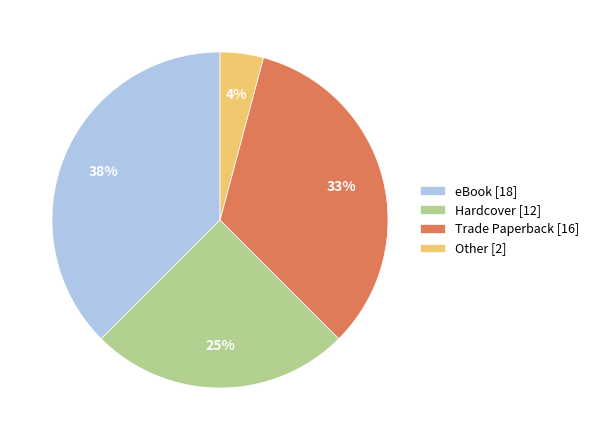

Which has a higher value, eBook [18] or Other [2]?

eBook [18]